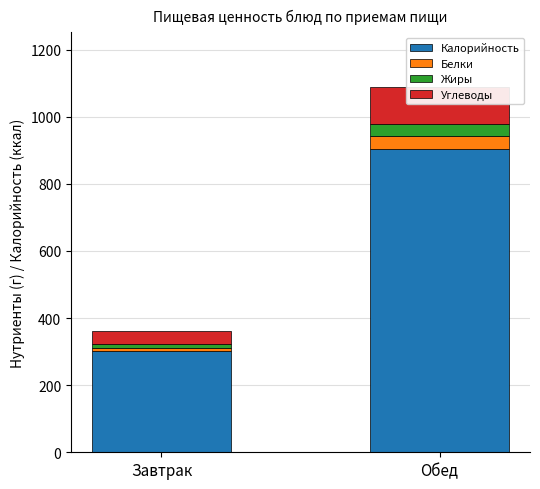

What is the difference between the Белки values at Завтрак and Обед?

29.0